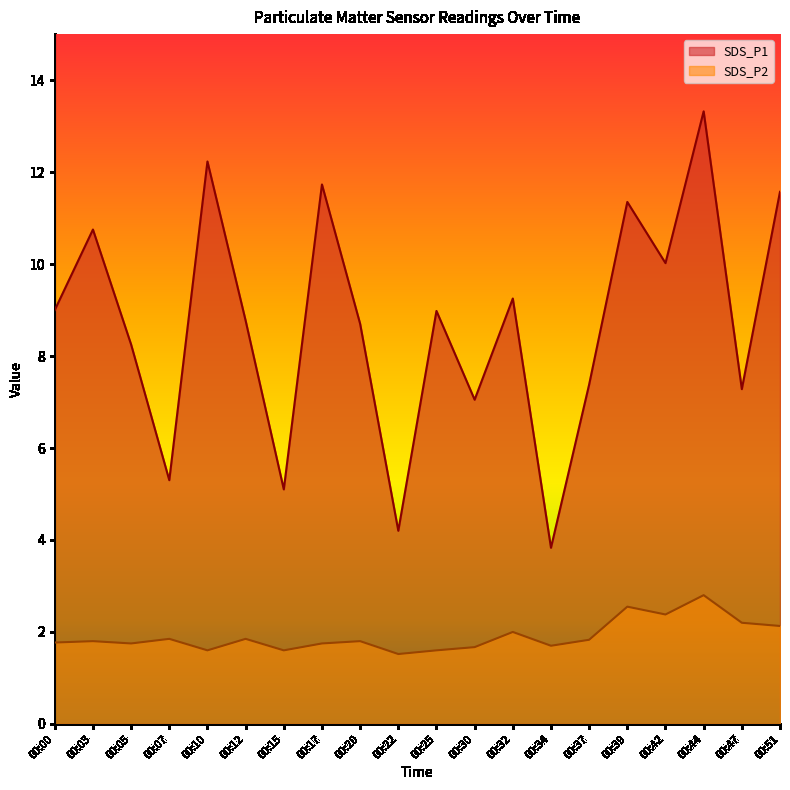

Reading left to right, extract all data points from this chart.

SDS_P1: 9.0	10.8	8.2	5.3	12.2	8.8	5.1	11.7	8.7	4.2	9.0	7.0	9.2	3.8	7.4	11.3	10.0	13.3	7.3	11.6
SDS_P2: 1.8	1.8	1.8	1.9	1.6	1.9	1.6	1.8	1.8	1.5	1.6	1.7	2.0	1.7	1.8	2.5	2.4	2.8	2.2	2.1